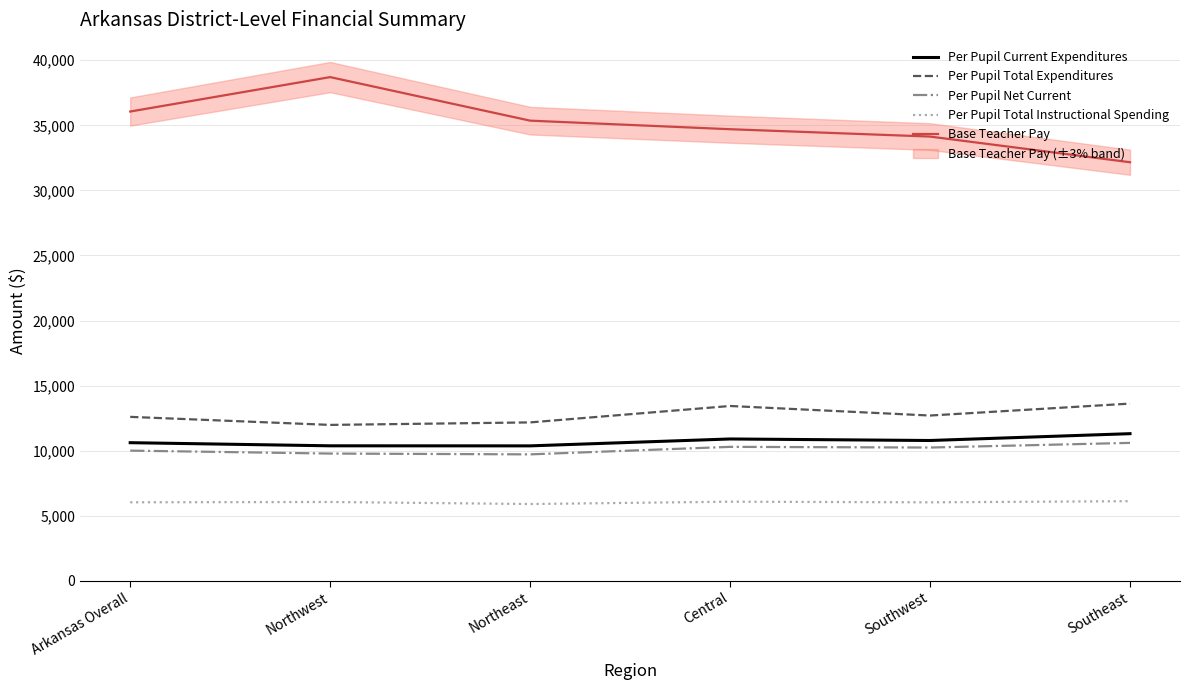

What is the highest value of the Per Pupil Net Current series?

10600.5